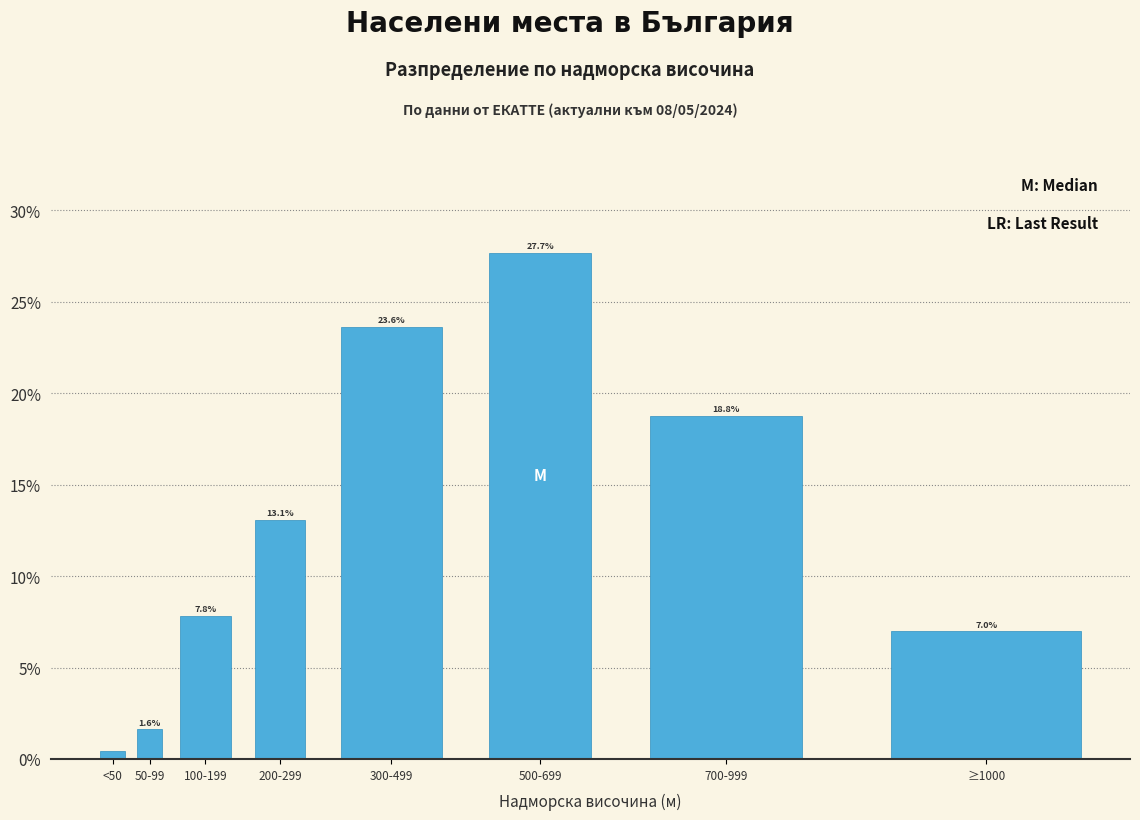

What position from the right is 700-999?

2